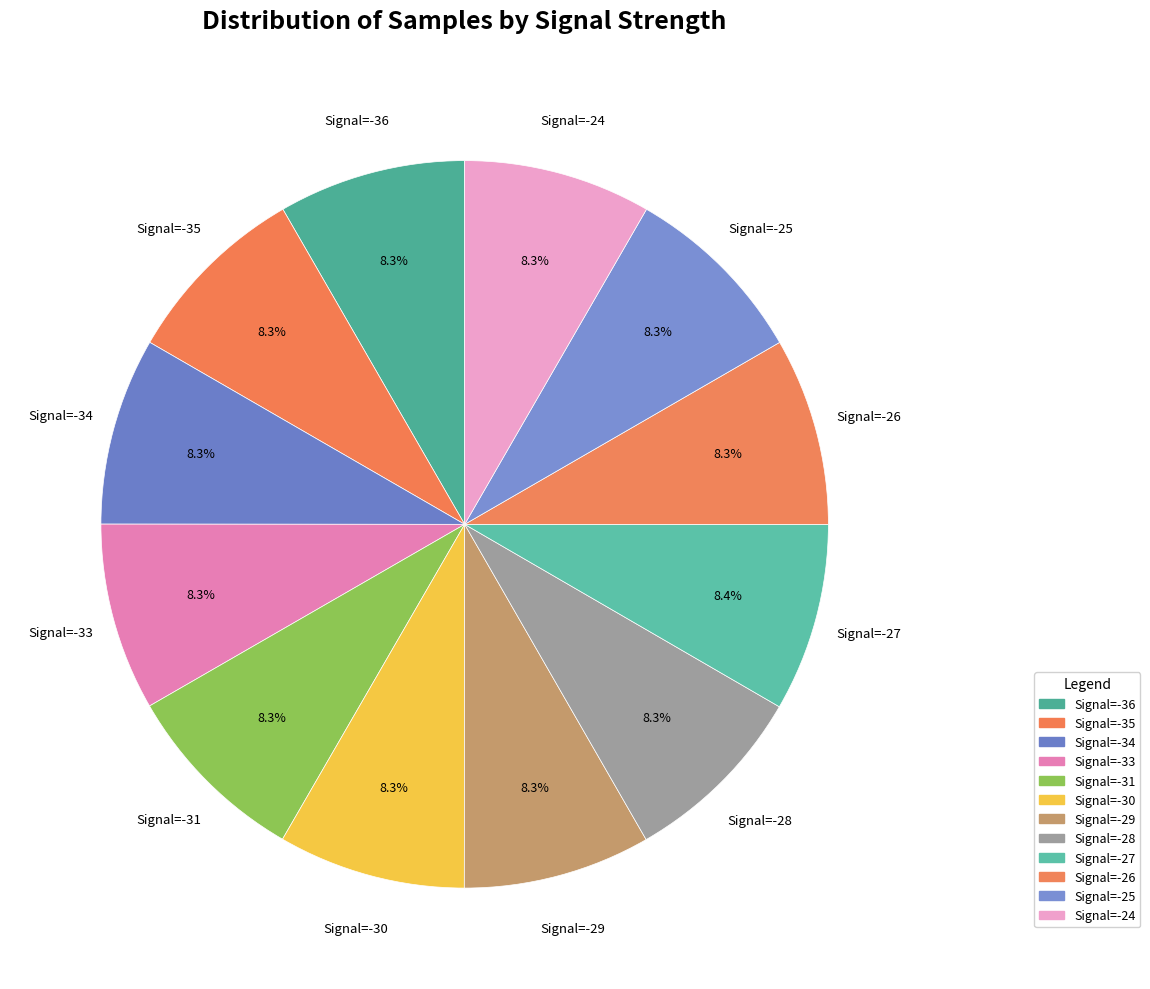

To the nearest percent, what portion does Signal=-28 represent?

8%